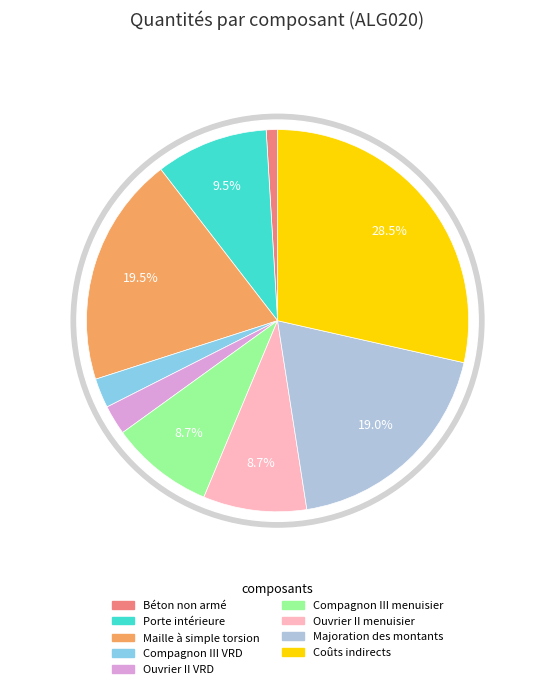

To the nearest percent, what is the average slice percentage?

11%